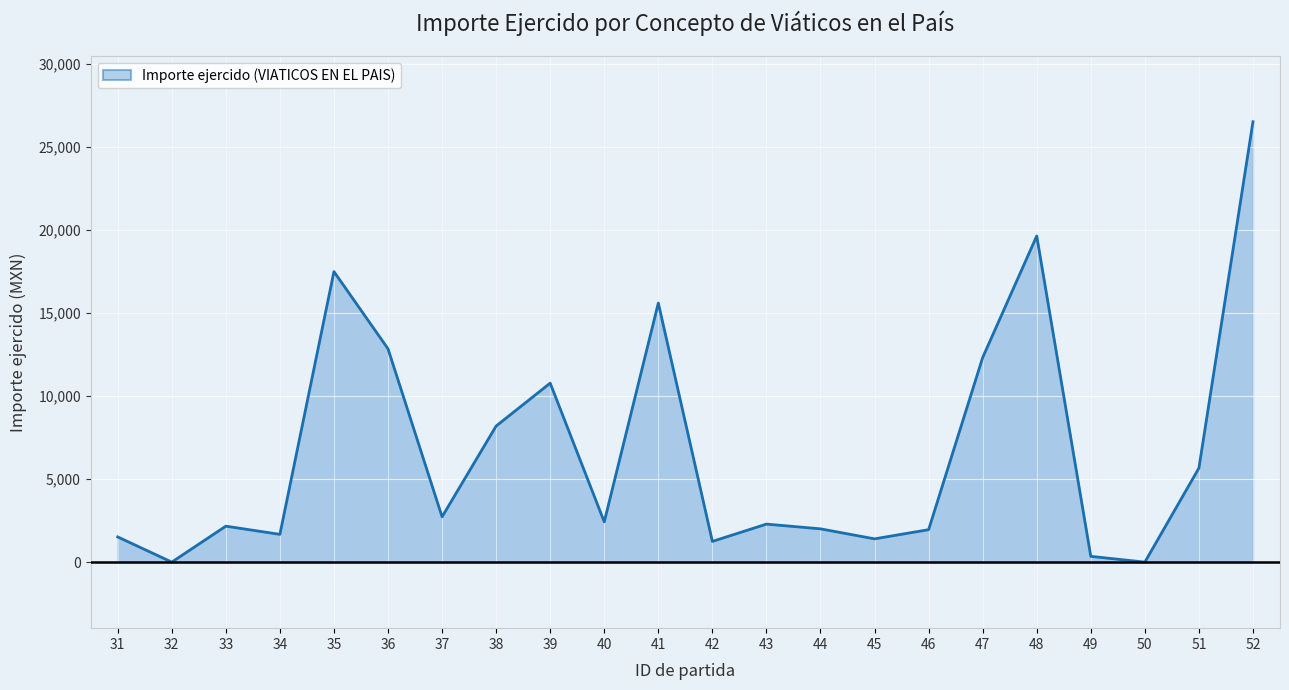

What is the greatest value displayed?

26520.1